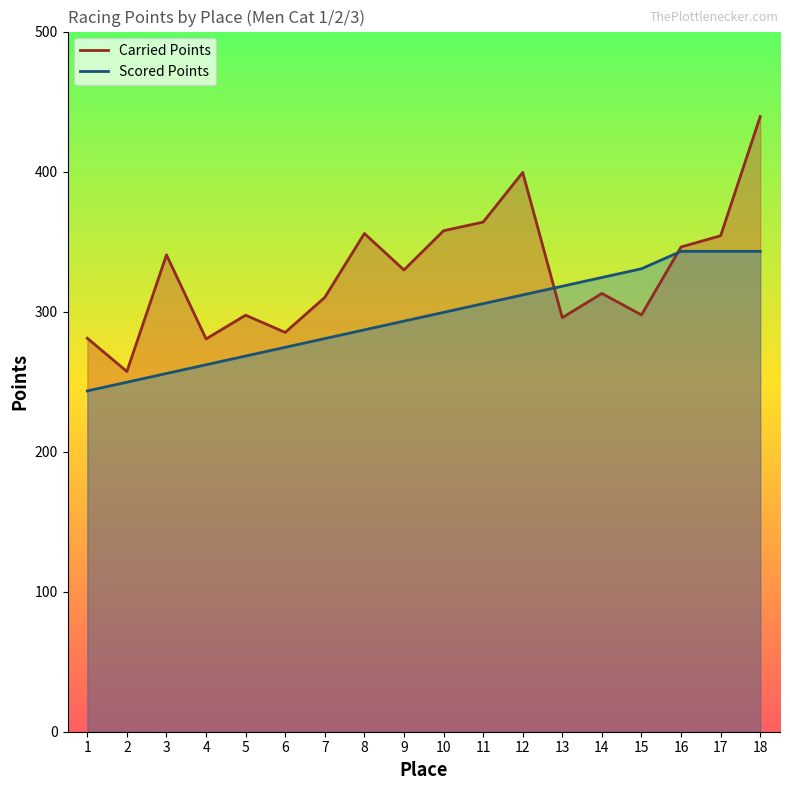

What is the difference between the maximum and minimum values in the Carried Points series?

182.0